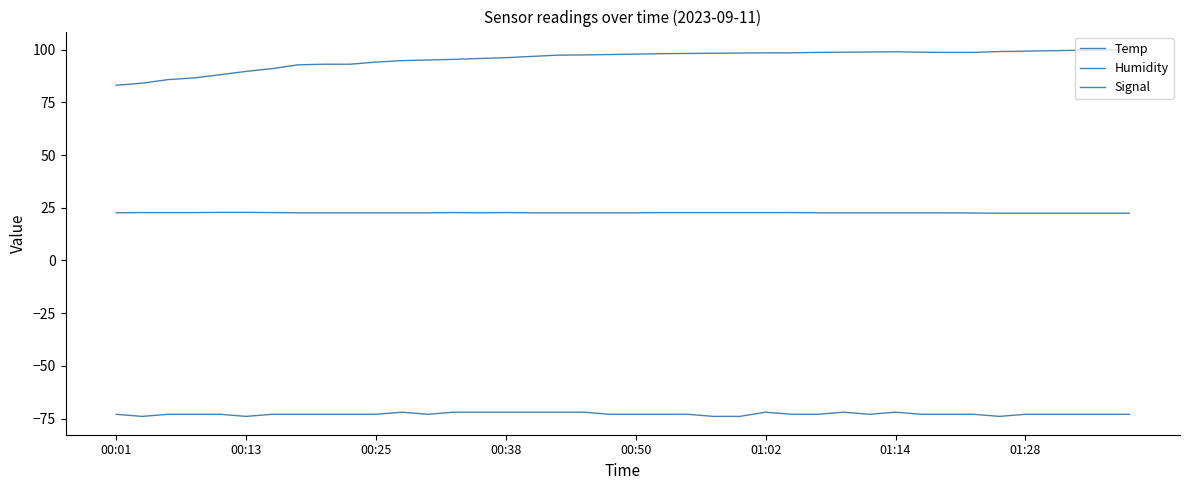

Does the chart display data point markers on the line(s)?

No